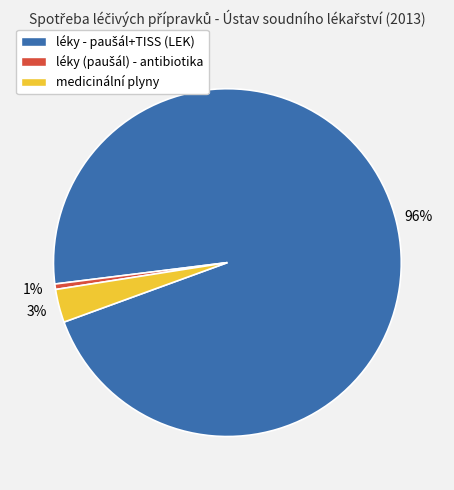

To the nearest percent, what percentage of the pie is medicinální plyny?

3%